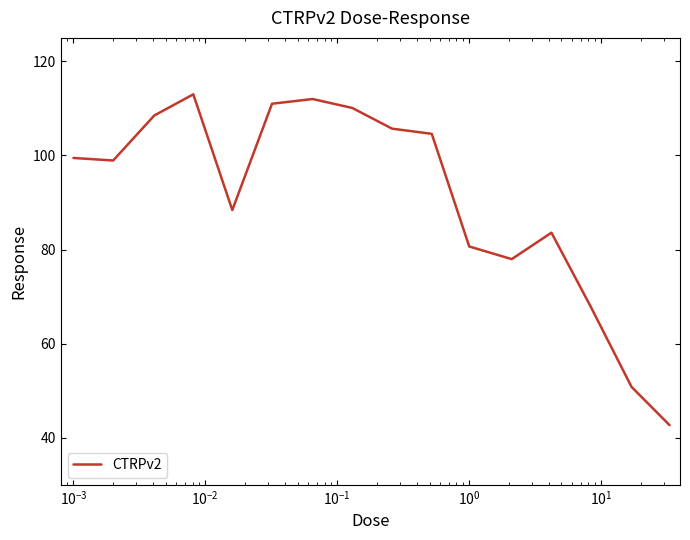

What is the difference between the maximum and minimum values?

70.3